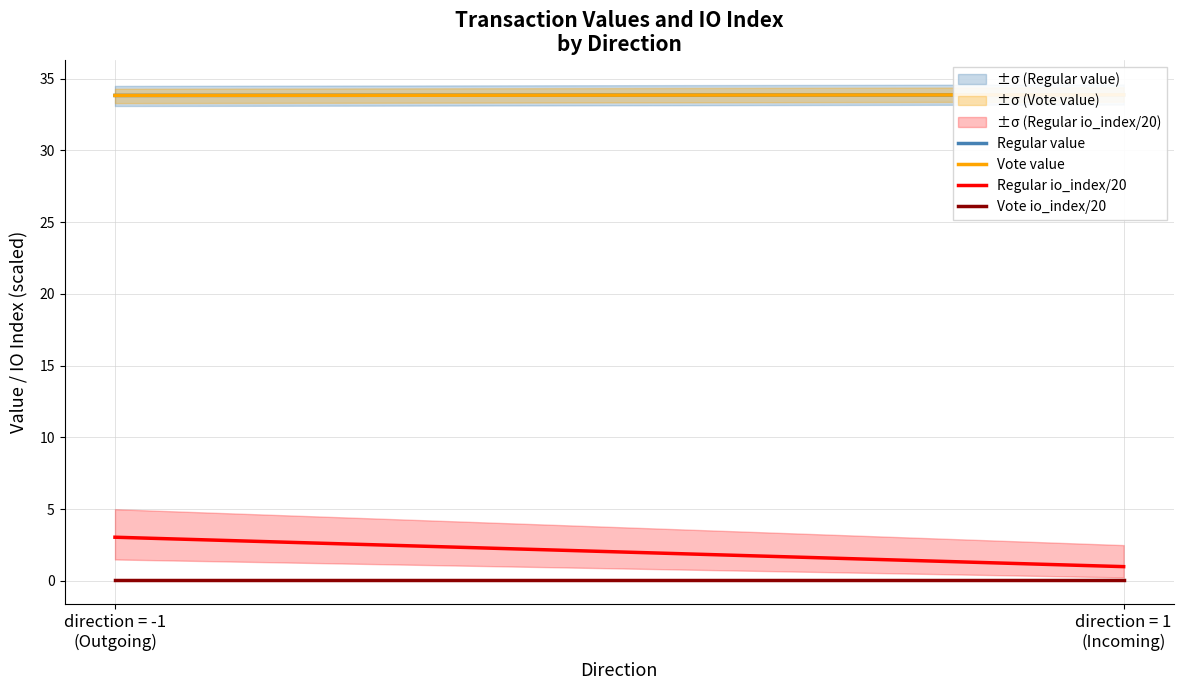

What is the total value across all series at direction = -1
(Outgoing)?

70.8